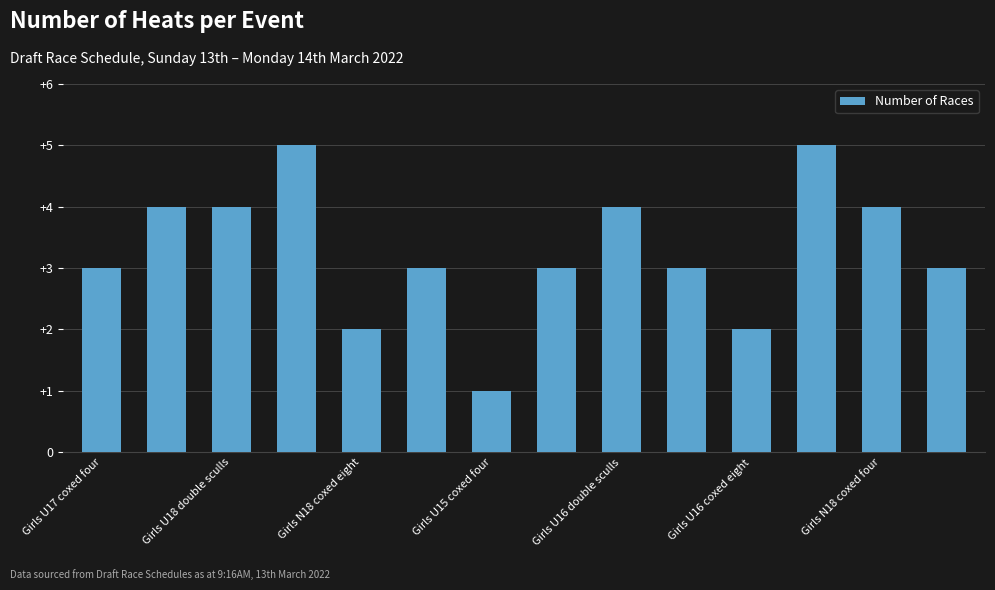

What is the greatest value displayed?

5